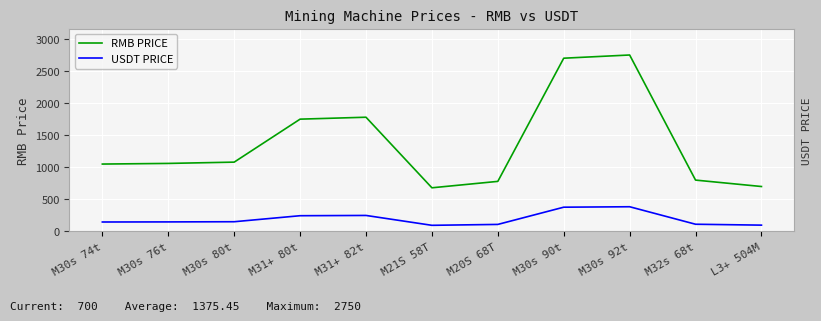

What is the maximum value shown in the chart?

2750.0